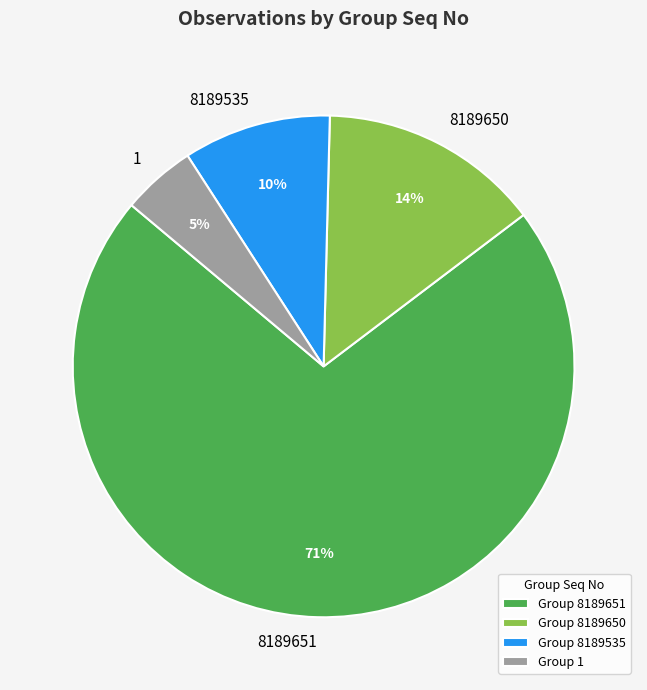

What is the ratio of the value at 1 to the value at 8189651?

0.1